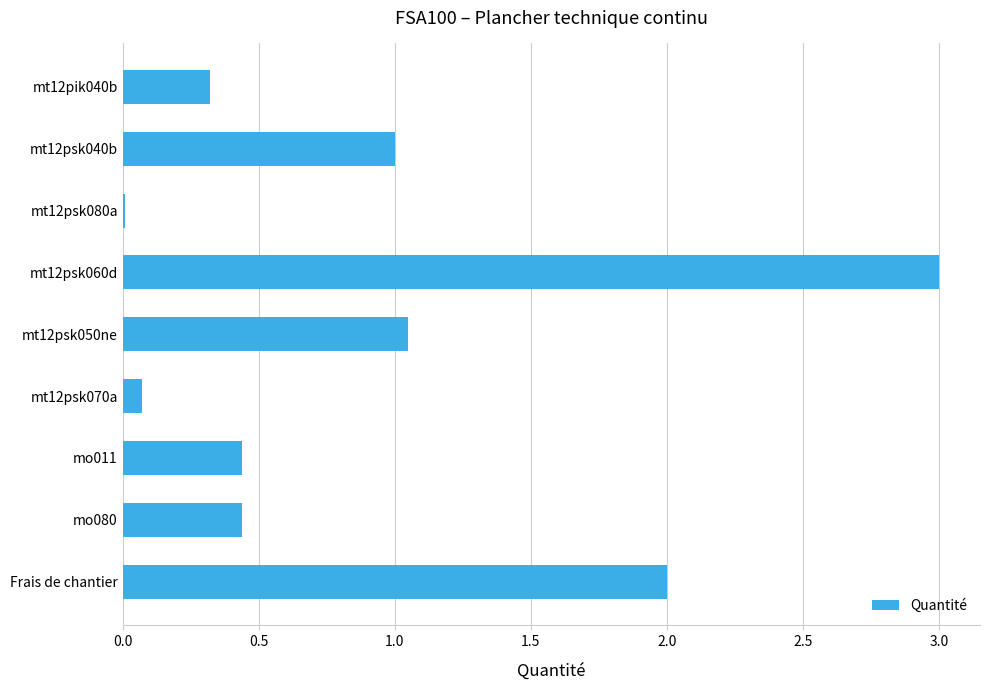

The chart shows a value of 1.0 at mt12psk040b. True or false?

True